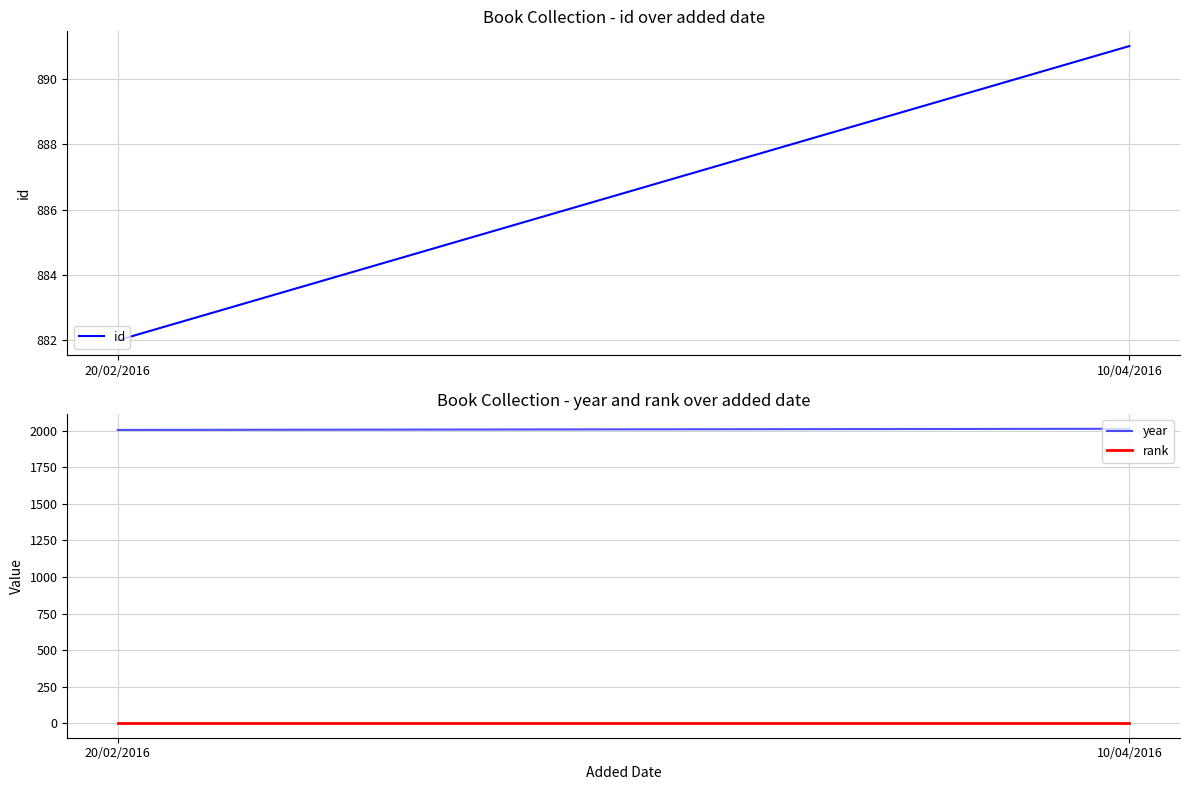

What is the label of the 2nd point from the right?

20/02/2016